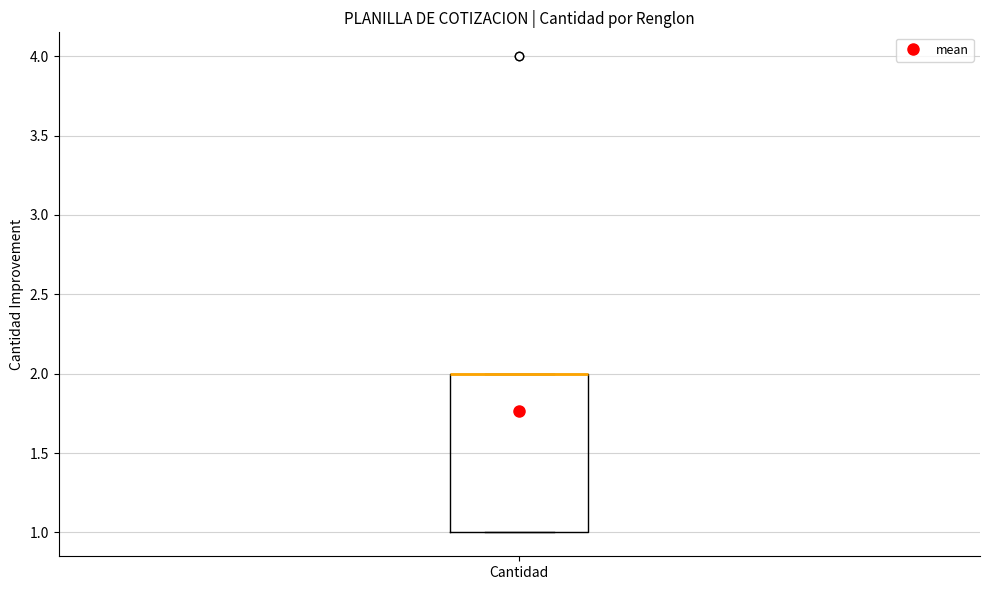

Transcribe this box plot: give where the median line is, the range the box spans, and where the two whiskers end, as read against the y-axis. The values are not printed on the chart, so give them approximately, as read against the axis.

median 2 (drawn on the box's upper edge), box 1 to 2, whiskers 1 to 2